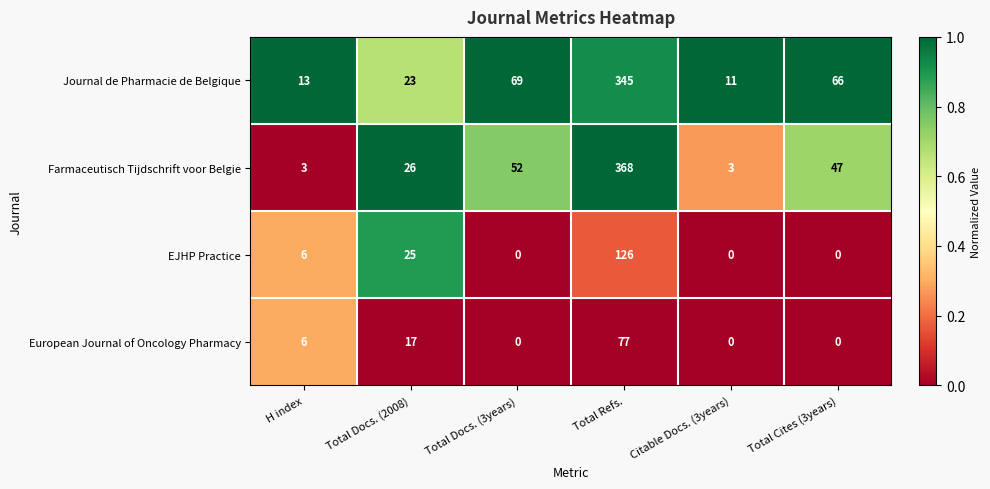

Which series has the widest spread of values?

Farmaceutisch Tijdschrift voor Belgie